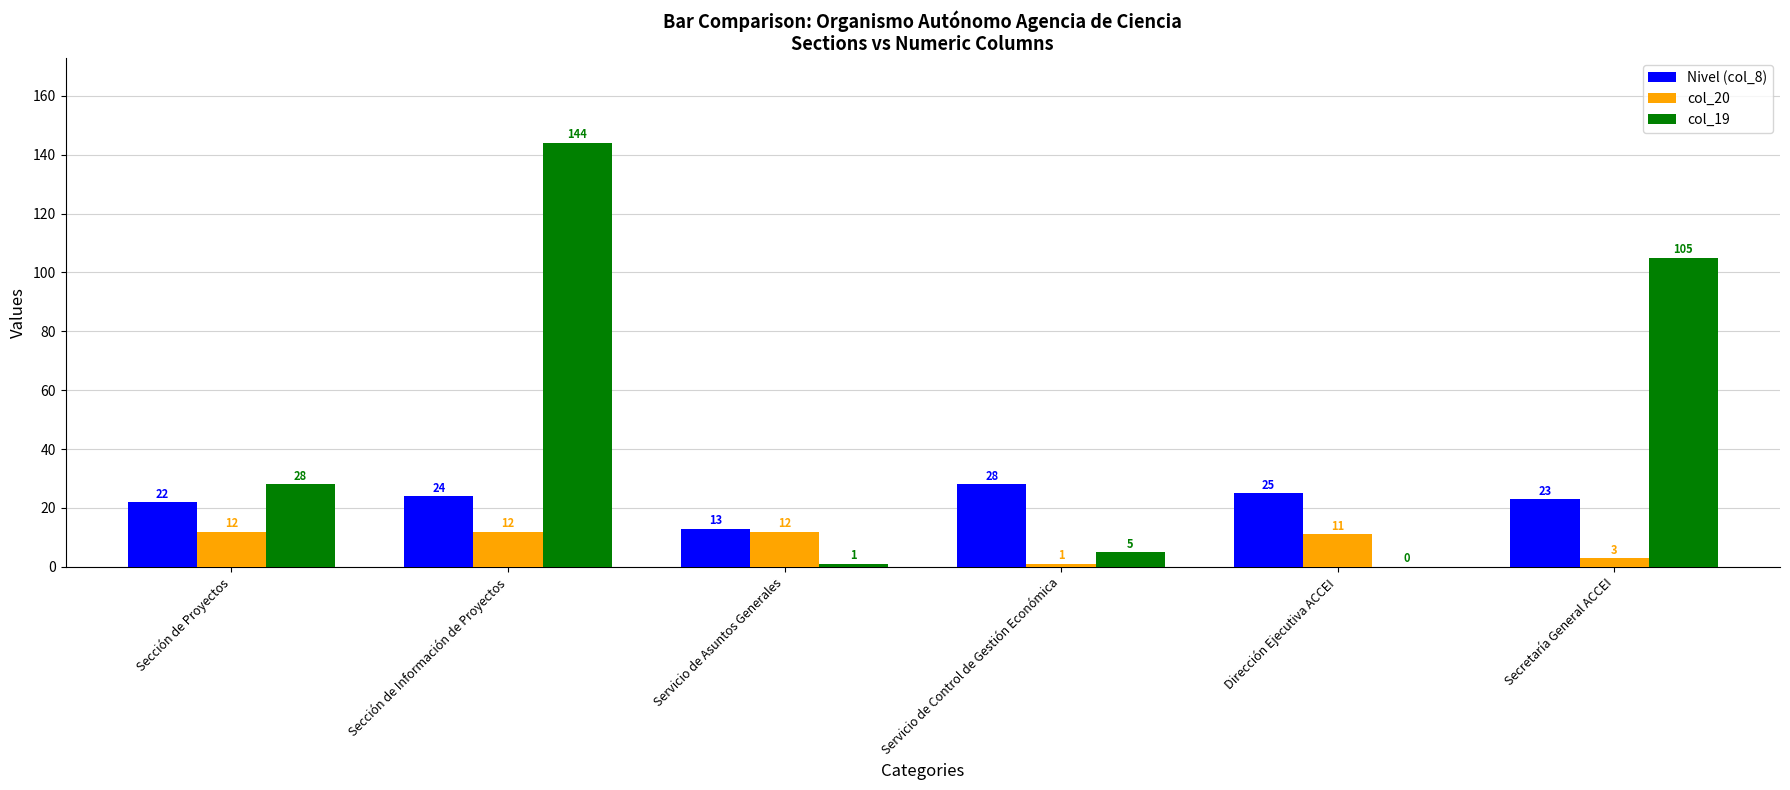

The Nivel (col_8) series shows 13 at Servicio de Asuntos Generales. True or false?

True